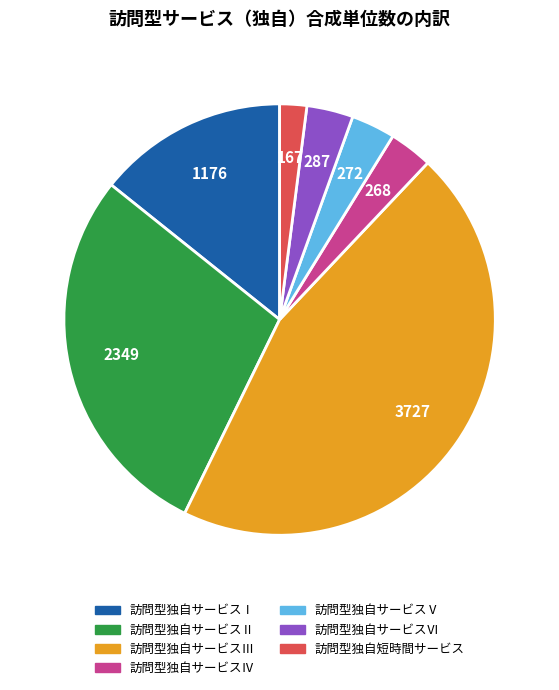

Between 訪問型独自短時間サービス and 訪問型独自サービスⅣ, which is larger?

訪問型独自サービスⅣ